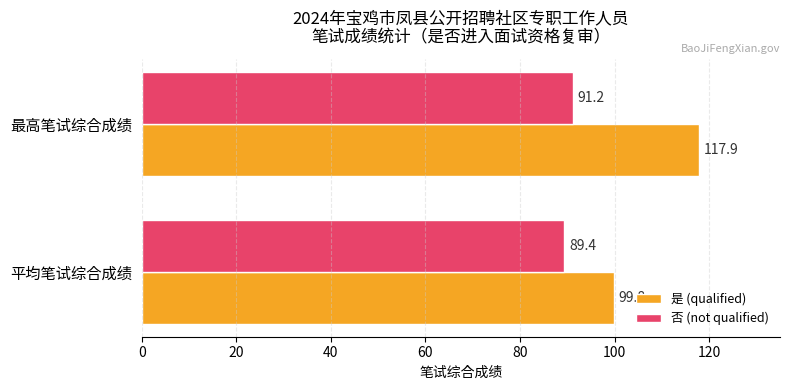

Rank the categories by 否 (not qualified) value from highest to lowest.

最高笔试综合成绩, 平均笔试综合成绩